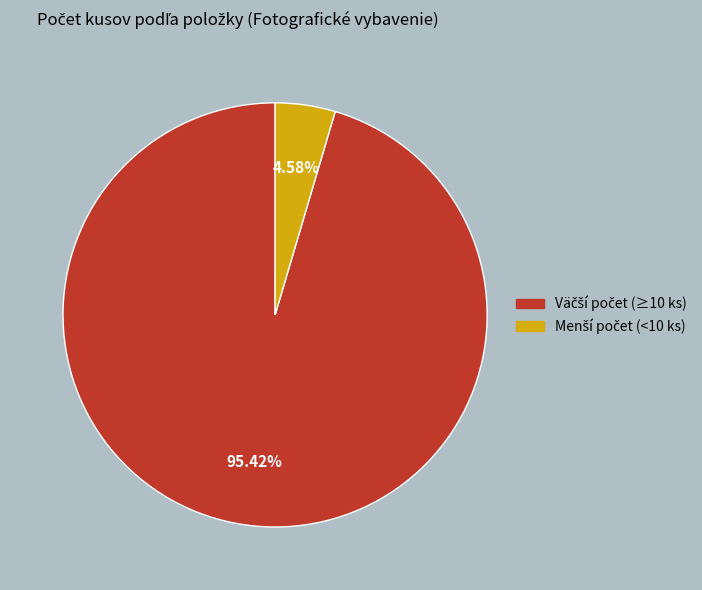

To the nearest percent, what is the average slice percentage?

50%